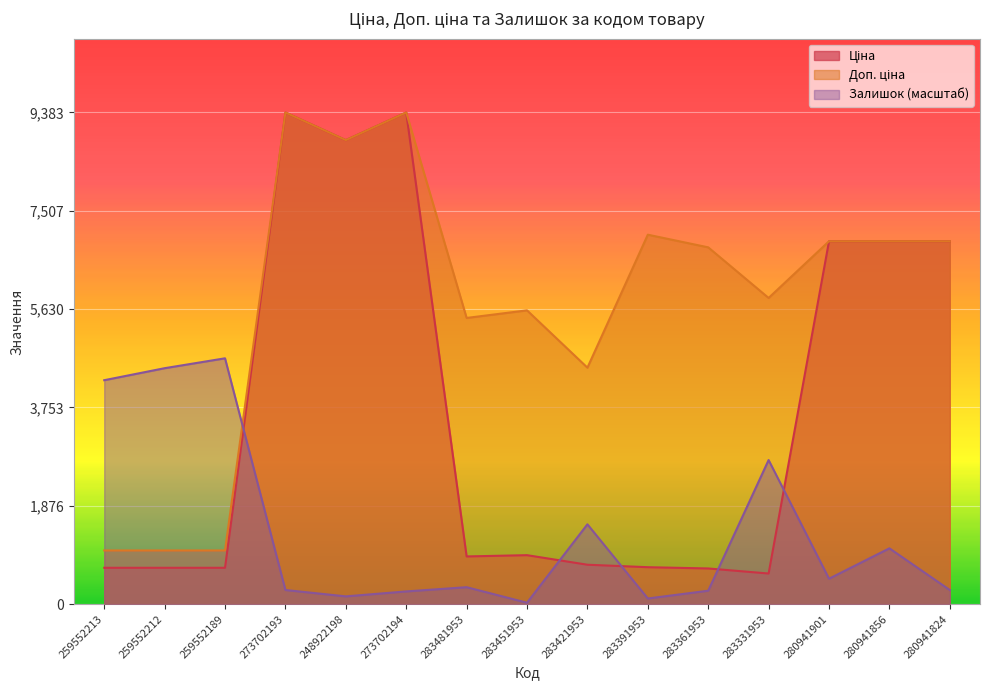

What are all the series names shown in the legend?

Ціна, Доп. ціна, Залишок